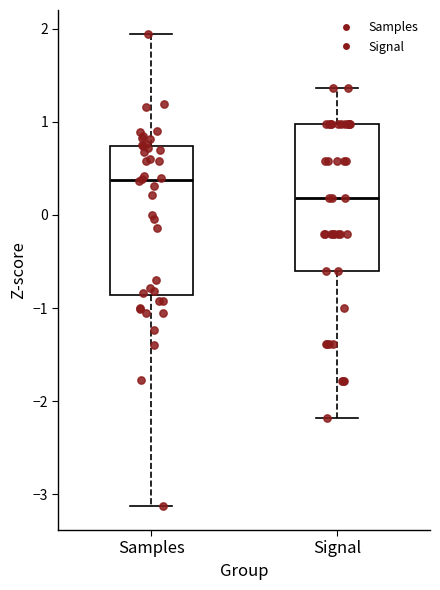

Reading left to right, read every box against the y-axis: the position of its median line, the range the box covers, and the ends of its whiskers. The values are not printed on the chart, so give them approximately, as read against the axis.

Samples: median 0.4, box -0.9 to 0.7, whiskers -3.1 to 1.9
Signal: median 0.2, box -0.6 to 1.0, whiskers -2.2 to 1.4